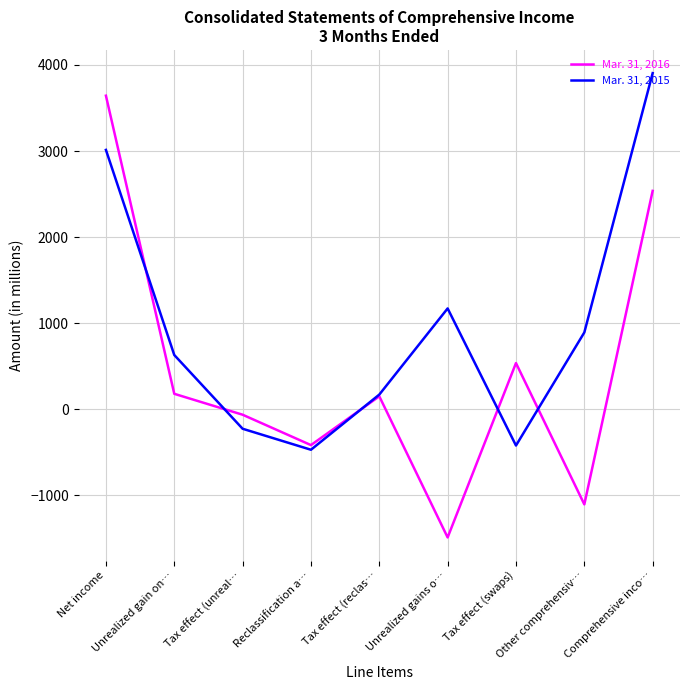

Which label corresponds to the smallest value in the chart?

Unrealized gains o…